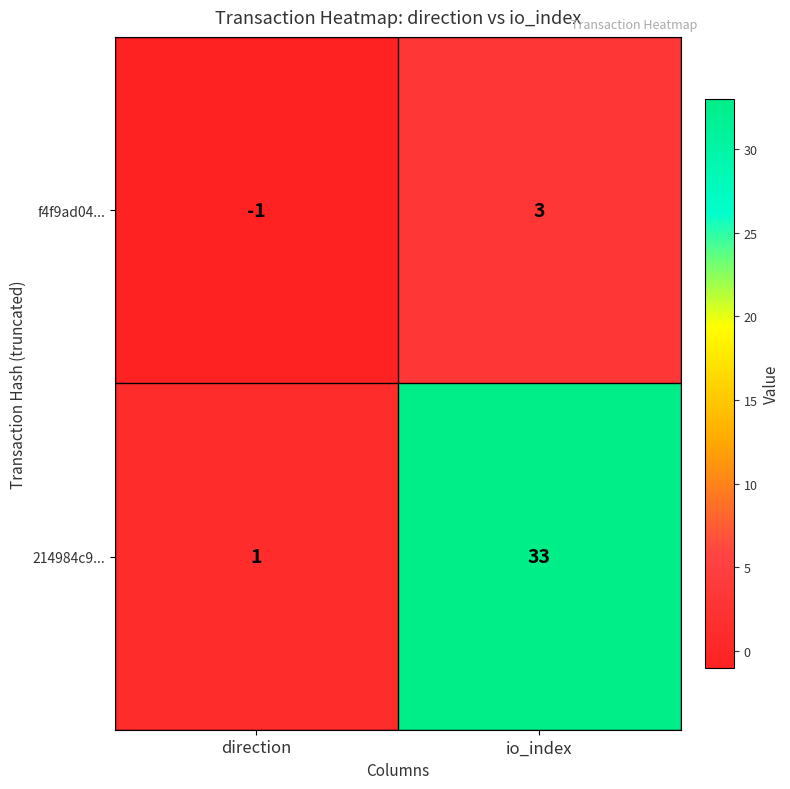

Reading right to left, transcribe all the data shown in this chart.

f4f9ad04...: 3	-1
214984c9...: 33	1